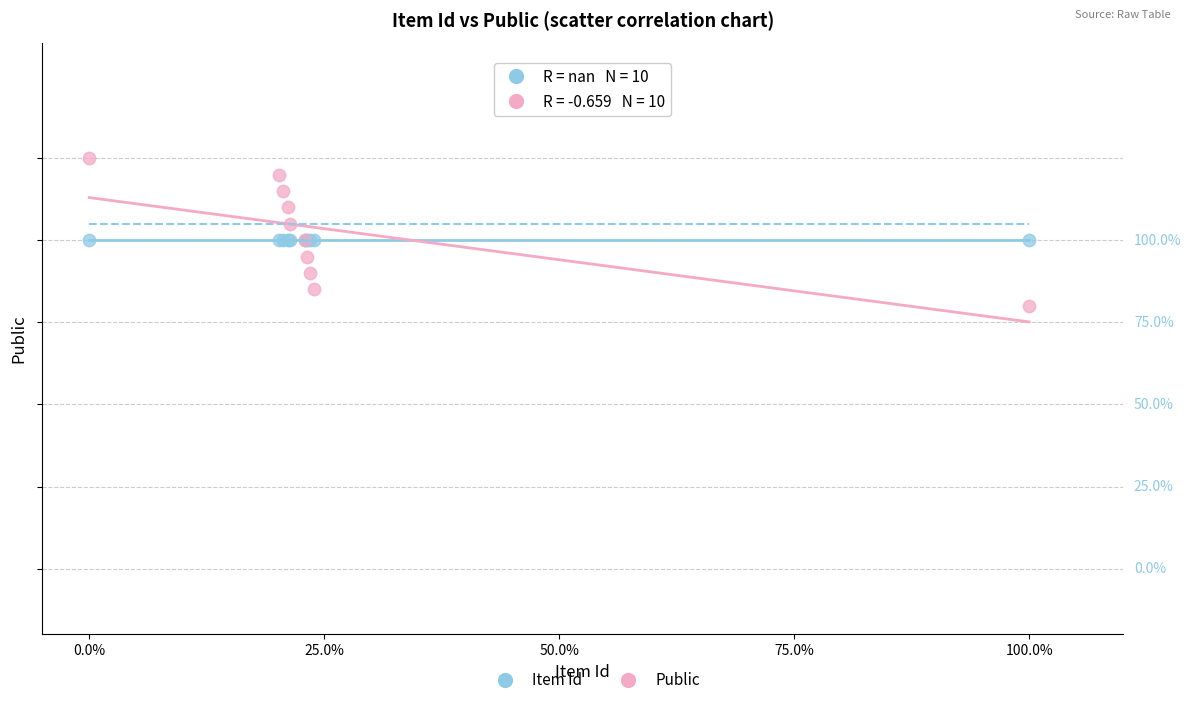

Which series contains the lowest Y value?

Public